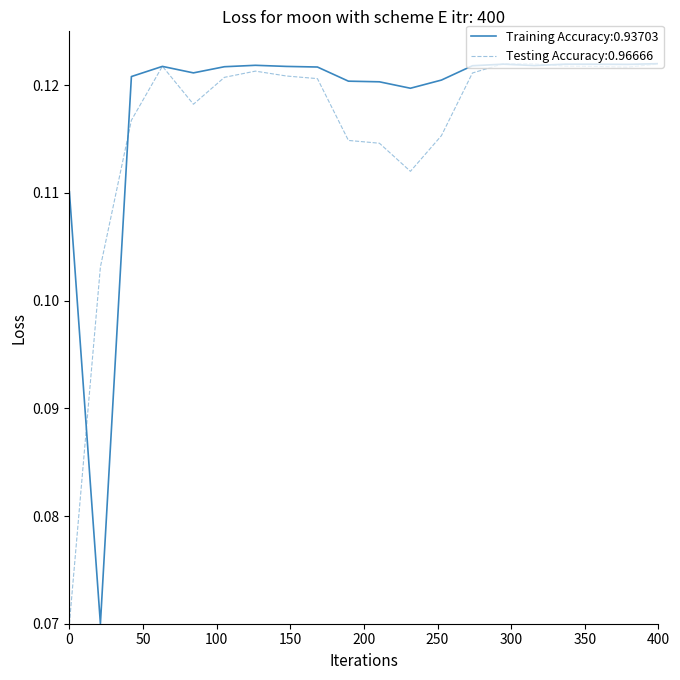

Which series has the largest total across all categories?

Training Accuracy:0.93703